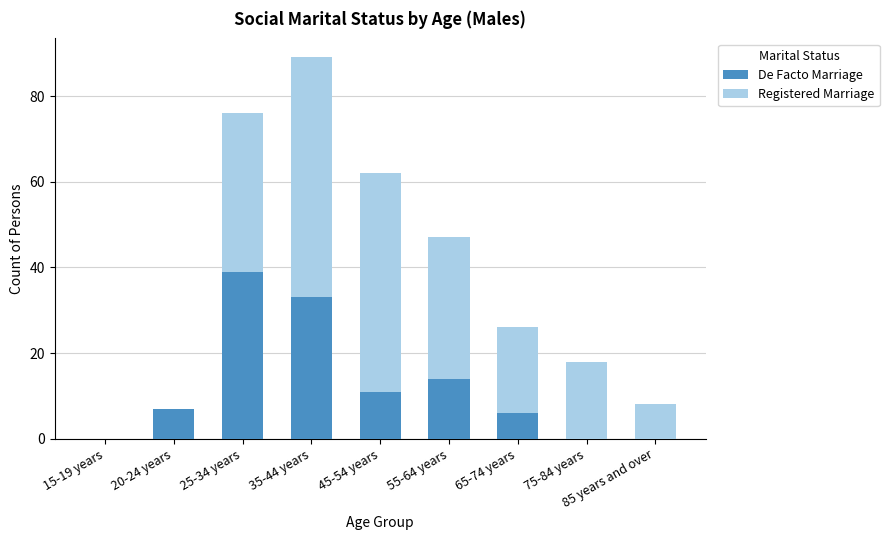

True or false: De Facto Marriage has a value of -13 at 15-19 years.

False